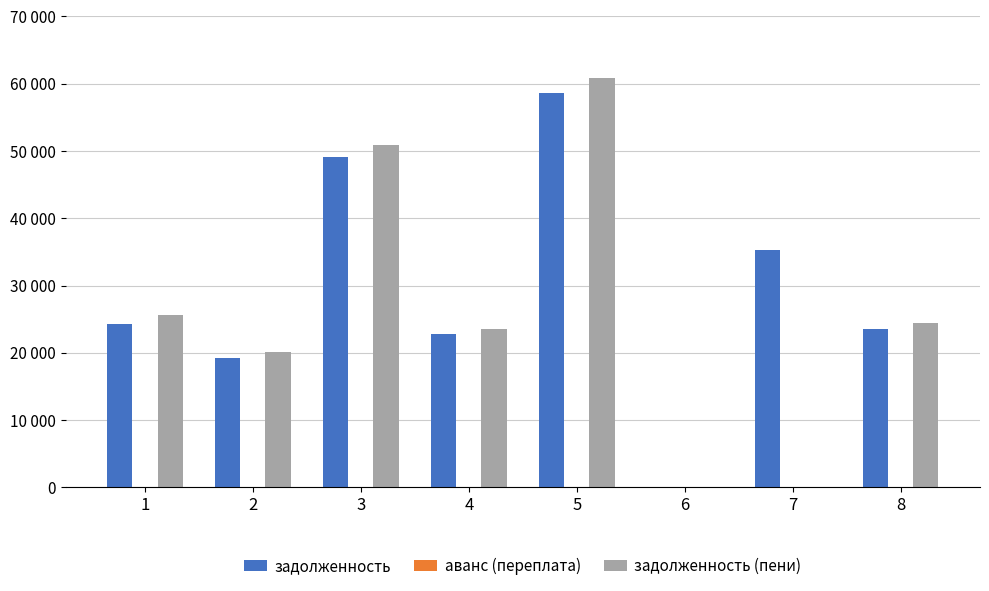

Are the bars horizontal?

No